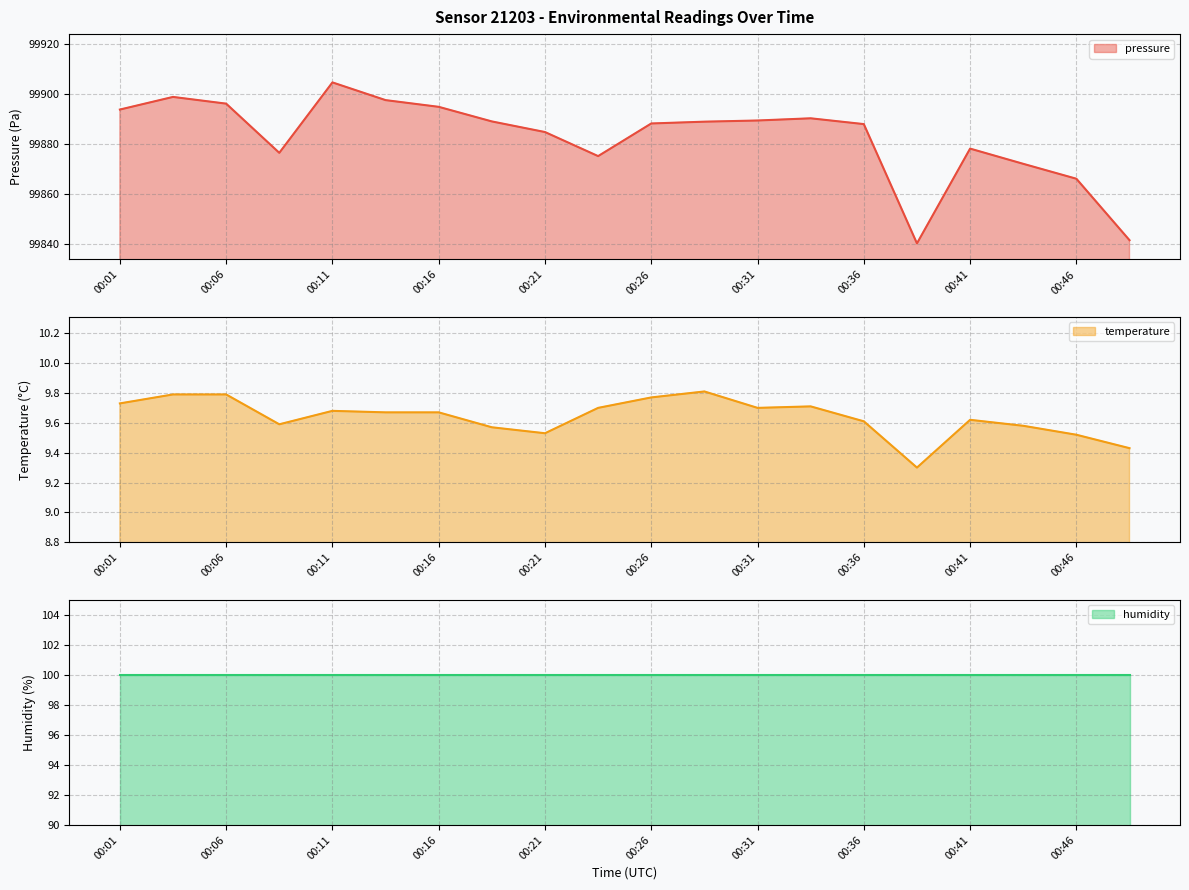

Does the chart display data point markers on the line(s)?

No